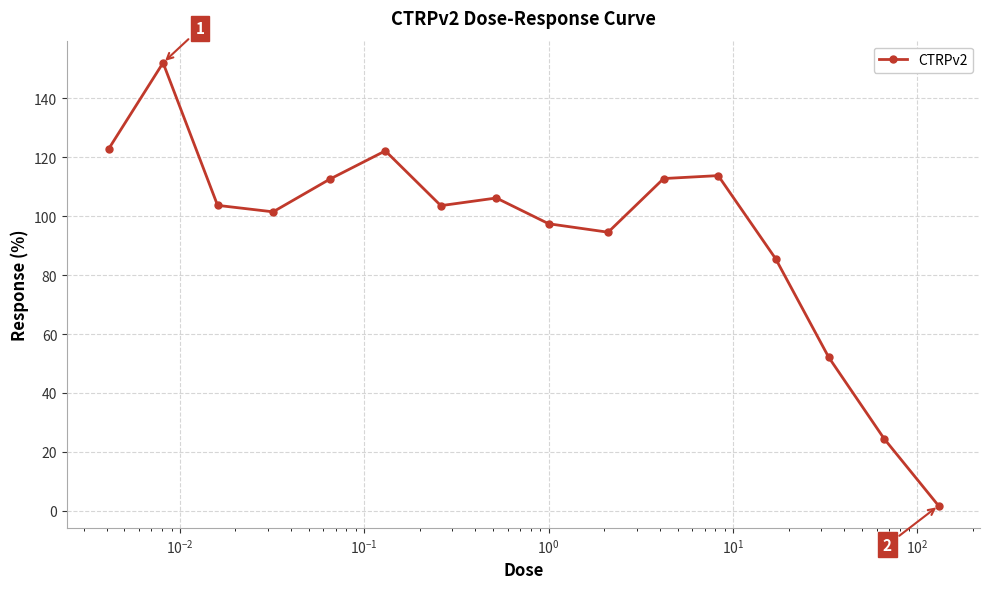

What is the greatest value displayed?

152.1